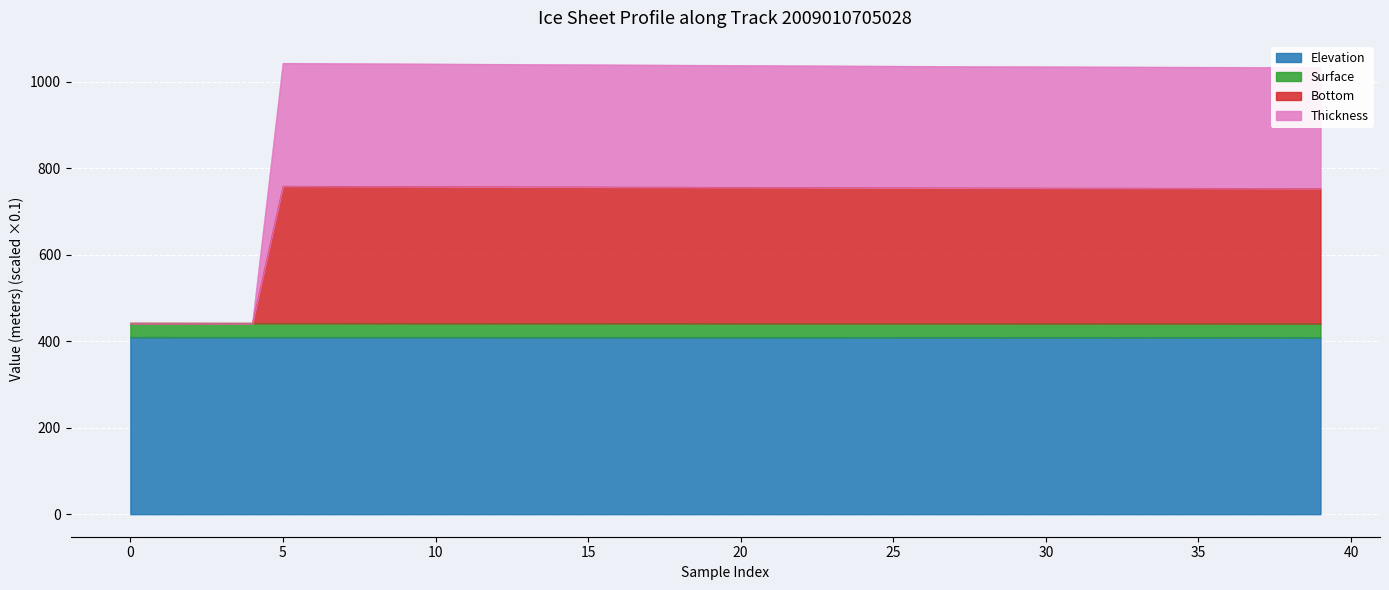

What position from the right is 1?

39